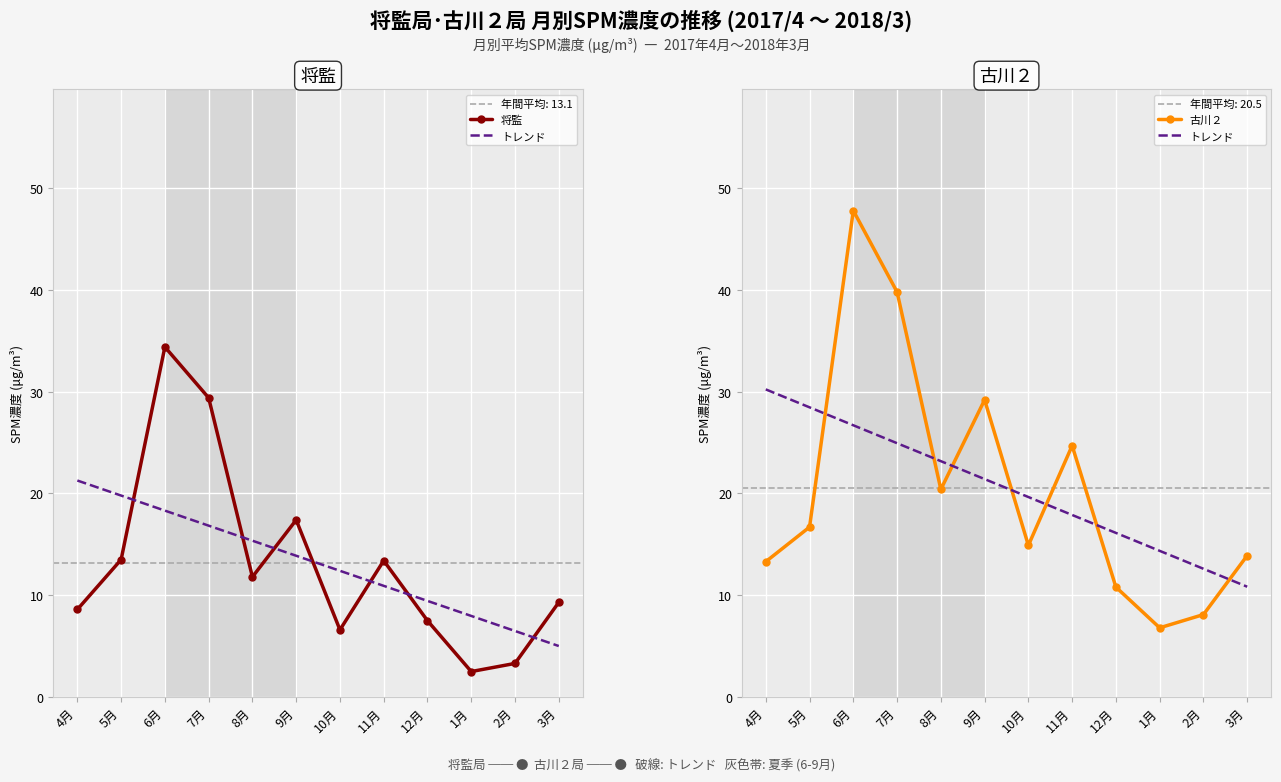

Rank the categories by 古川２ value from highest to lowest.

6月, 7月, 9月, 11月, 8月, 5月, 10月, 3月, 4月, 12月, 2月, 1月